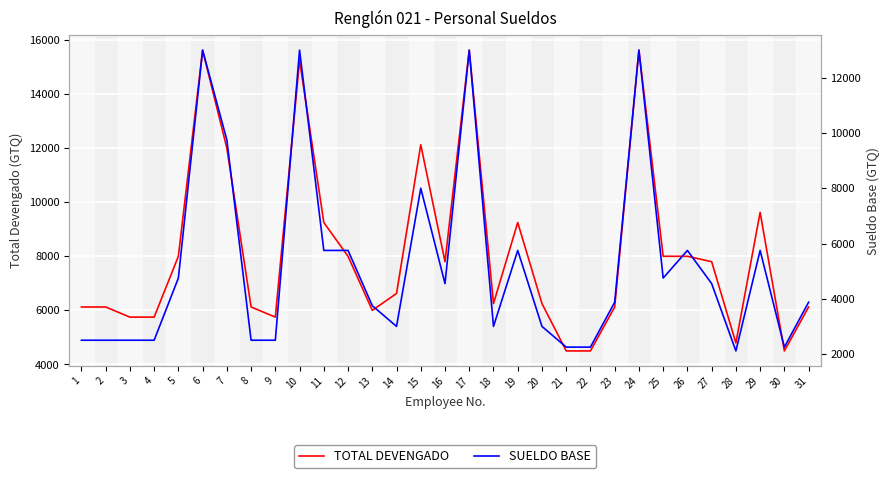

How many lines are shown in the chart?

2